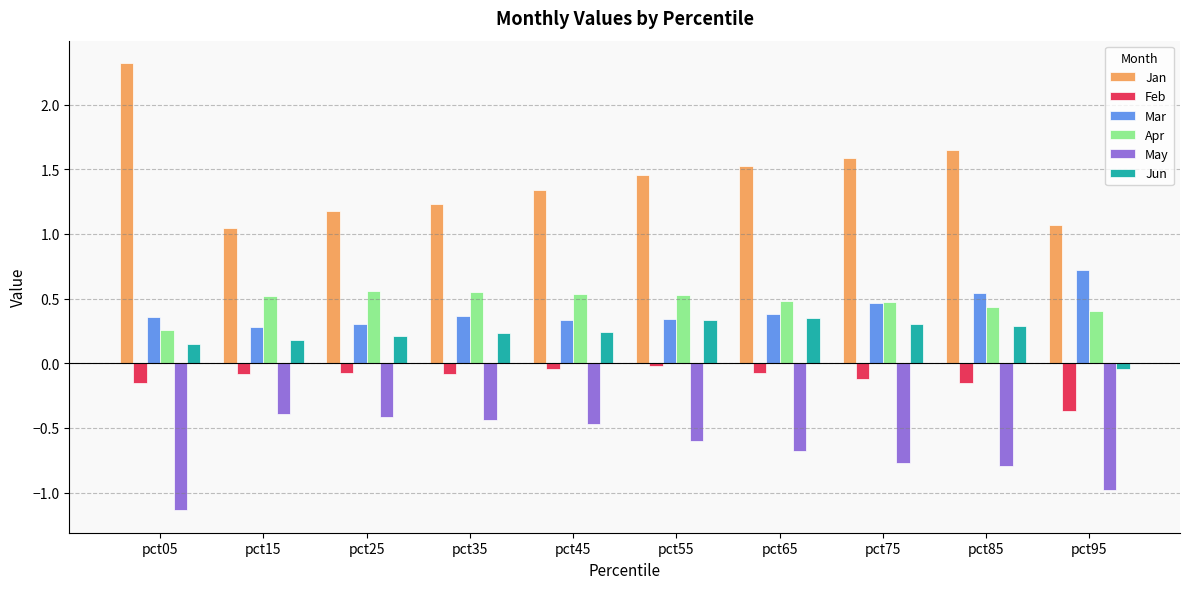

Which series has the largest range (max minus min)?

Jan